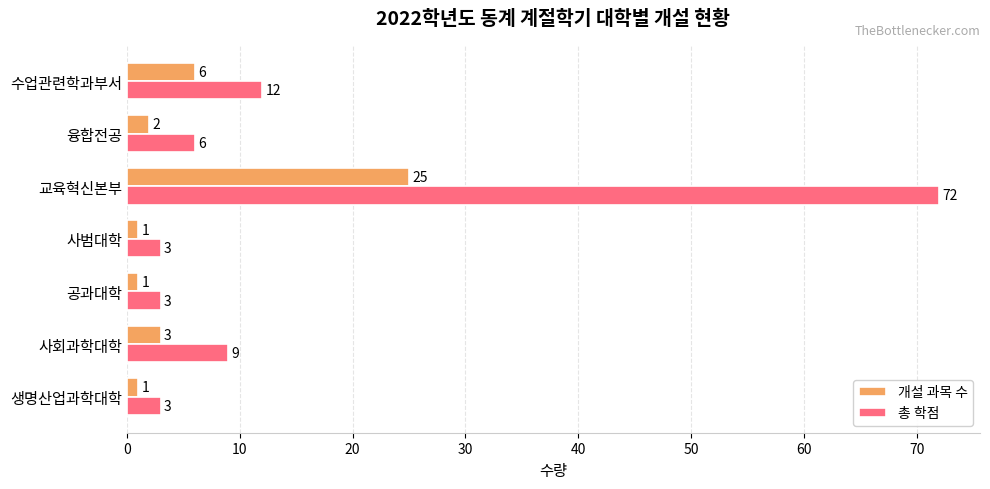

Rank the series by their average value, from highest to lowest.

총 학점, 개설 과목 수